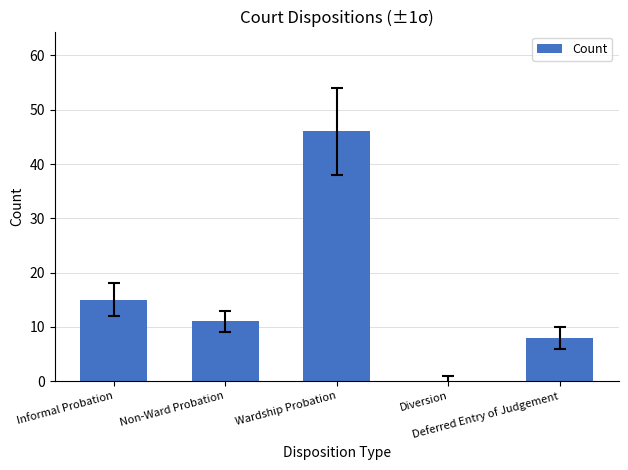

What is the sum of all values?

80